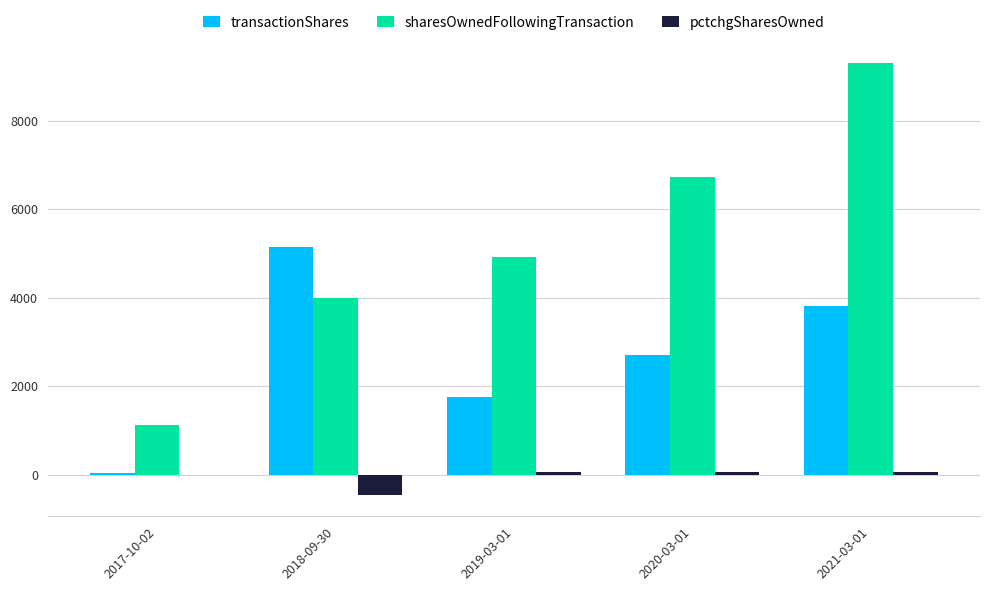

Between 2020-03-01 and 2021-03-01, which series saw the biggest shift?

sharesOwnedFollowingTransaction